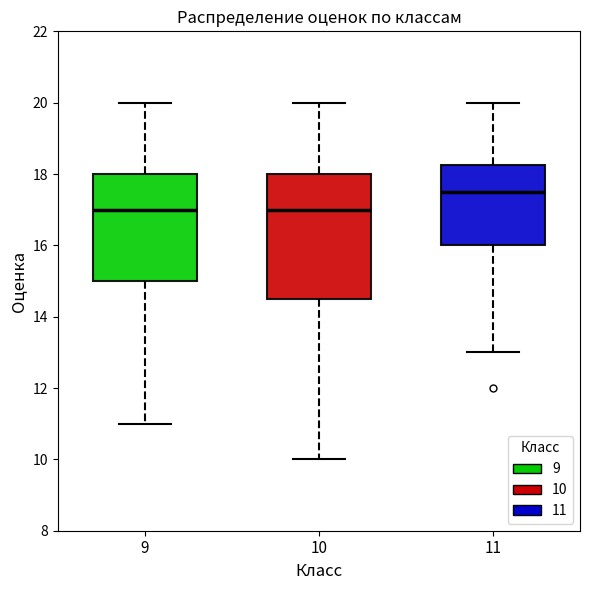

Which box is the tallest, from its lower edge to its upper edge?

10